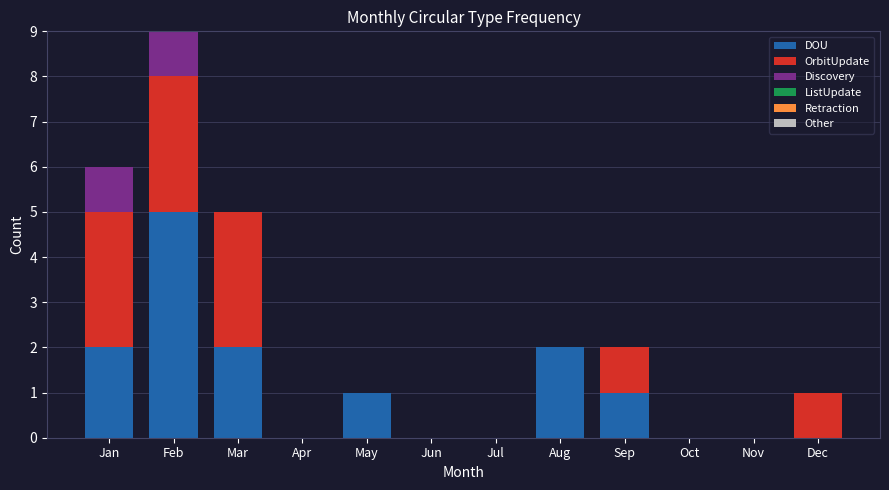

At which category is the sum across all series the highest?

Feb